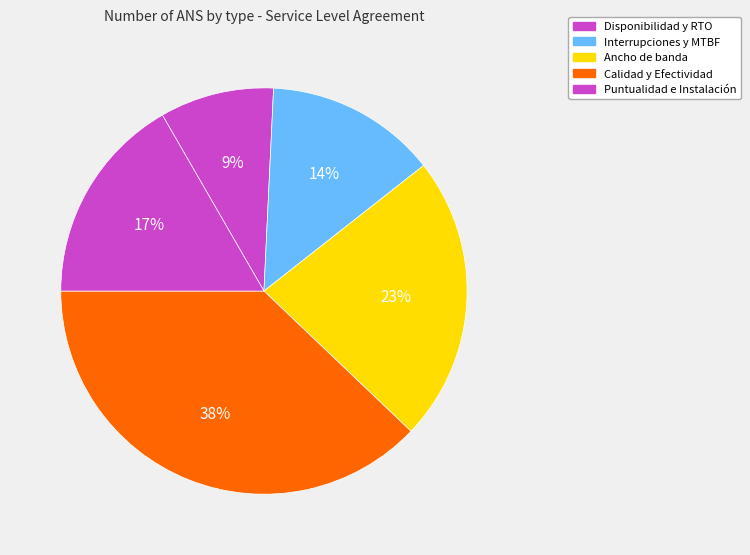

How many slices are in this pie chart?

5